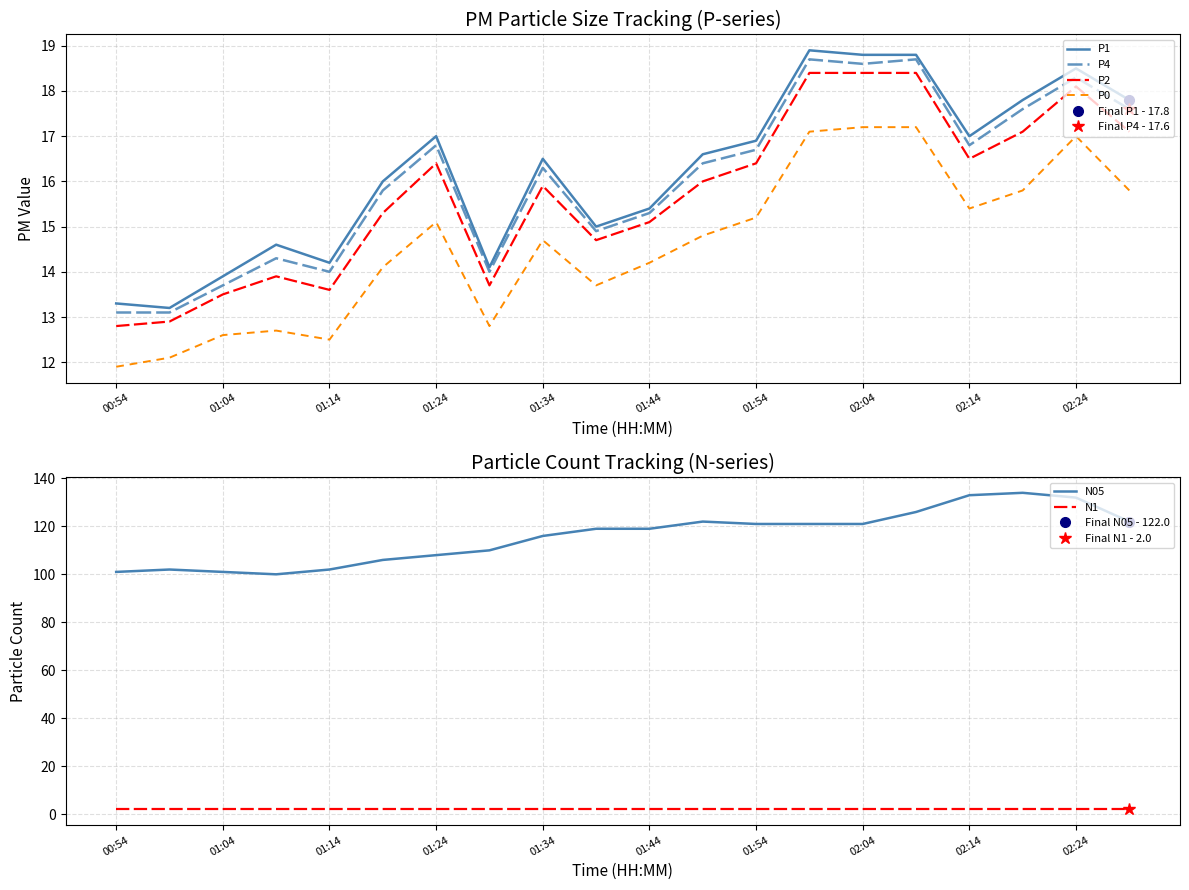

Is the value of P0 at 01:14 greater than the value of P2 at 01:34?

No